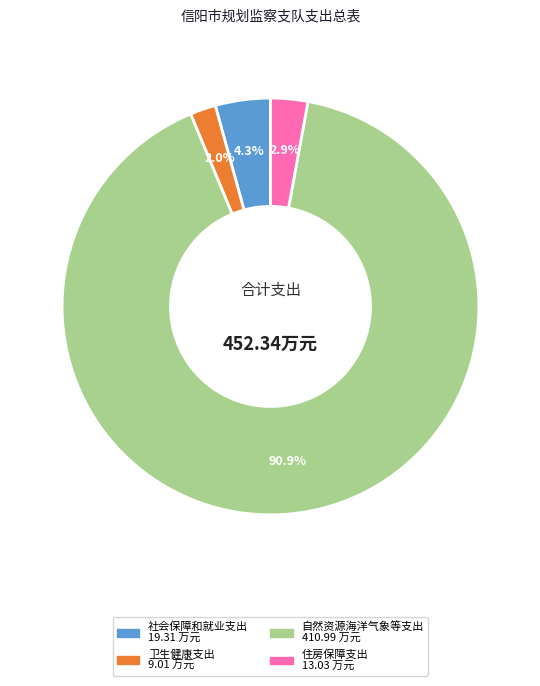

To the nearest percent, what percentage of the pie is 住房保障支出?

3%